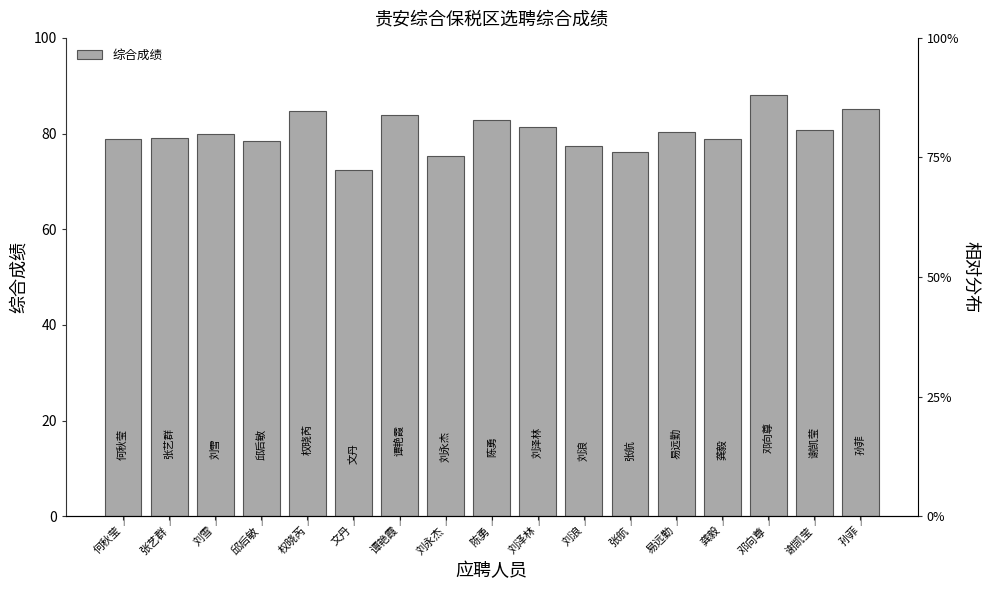

How many values are below 79?

7